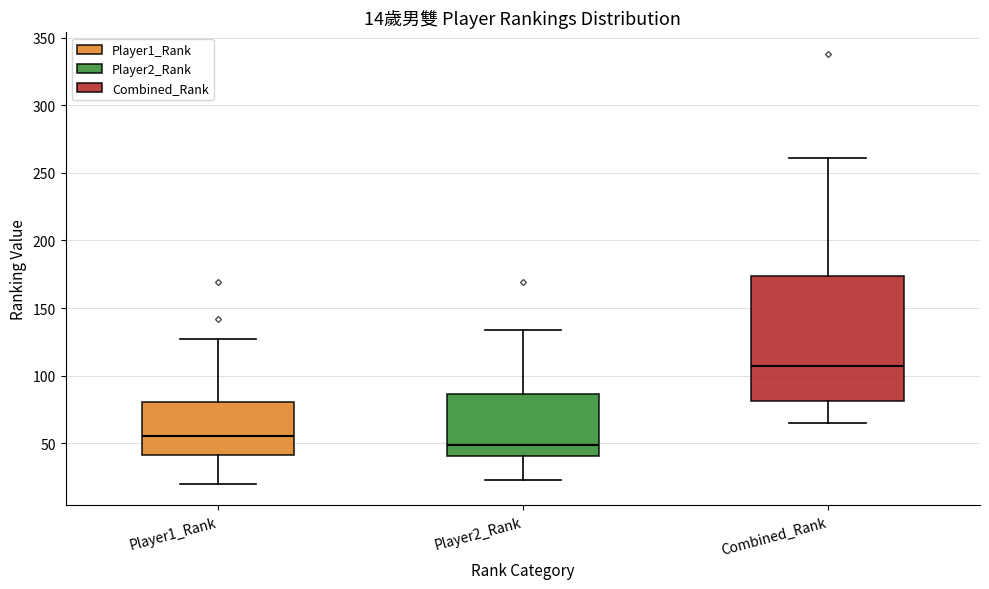

Comparing the boxes themselves (not the whiskers), which one is the tallest?

Combined_Rank